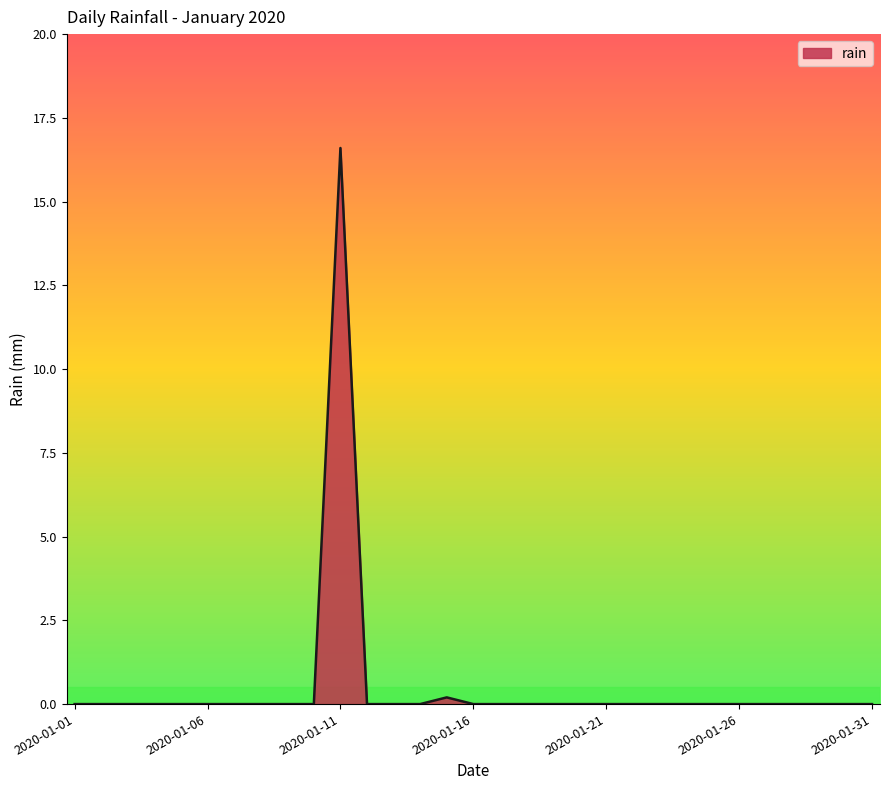

What is the greatest value displayed?

16.6